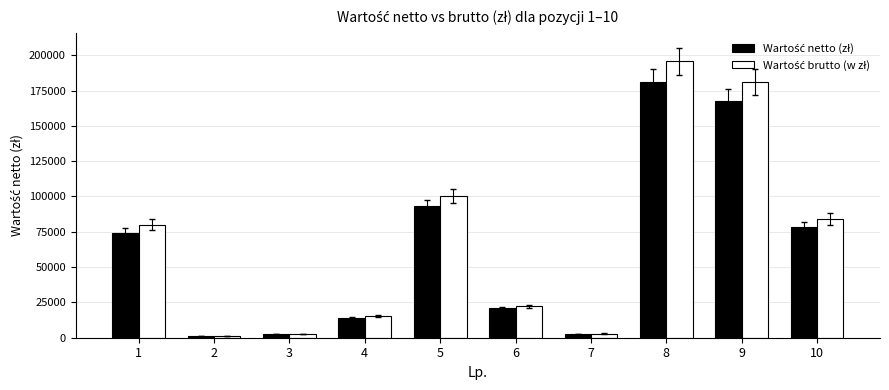

At which category is the sum across all series the highest?

8